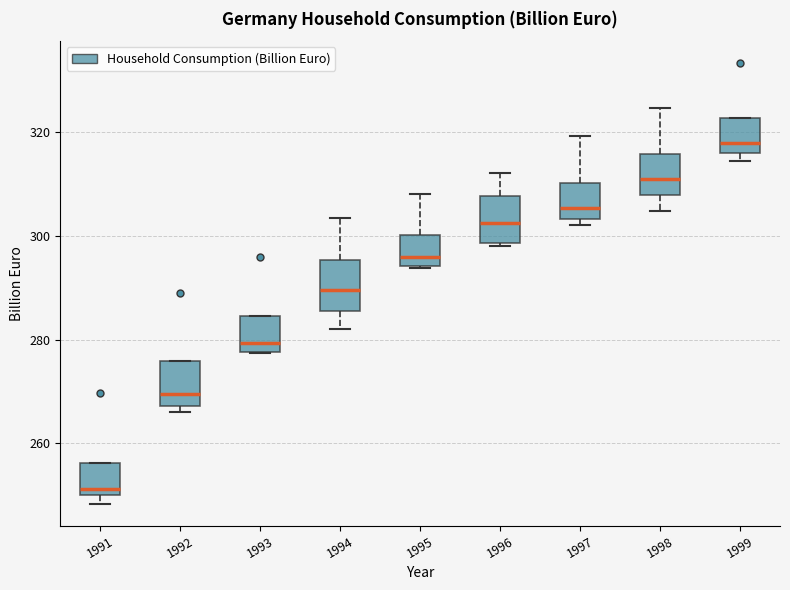

Reading left to right, read every box against the y-axis: the position of its median line, the range the box covers, and the ends of its whiskers. The values are not printed on the chart, so give them approximately, as read against the axis.

1991: median 252, box 250 to 256, whiskers 248 to 256
1992: median 270, box 268 to 276, whiskers 266 to 276
1993: median 280, box 278 to 284, whiskers 278 to 284
1994: median 290, box 286 to 296, whiskers 282 to 304
1995: median 296, box 294 to 300, whiskers 294 to 308
1996: median 302, box 298 to 308, whiskers 298 to 312
1997: median 306, box 304 to 310, whiskers 302 to 320
1998: median 310, box 308 to 316, whiskers 304 to 324
1999: median 318, box 316 to 322, whiskers 314 to 322